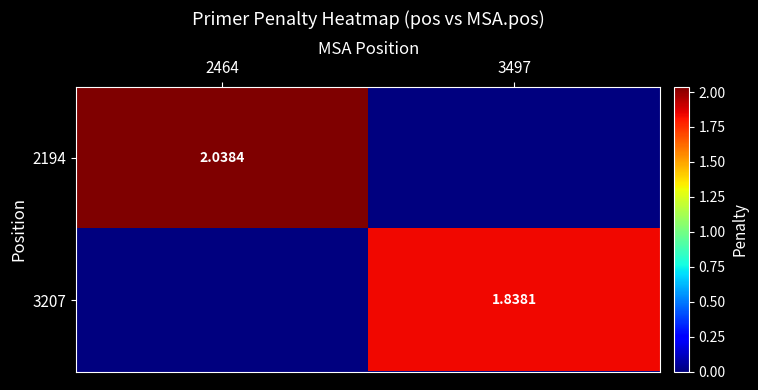

At which category is the sum across all series the highest?

2464